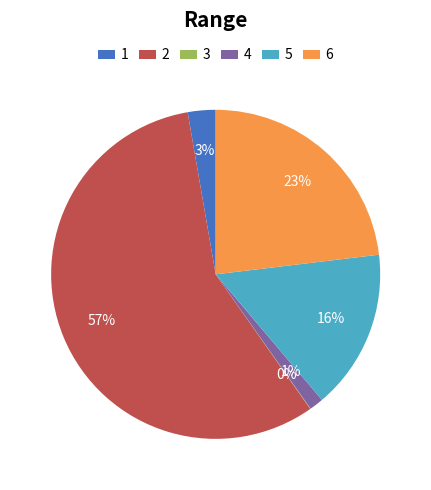

To the nearest percent, what is the difference between the 5 and 6 slice percentages?

7%